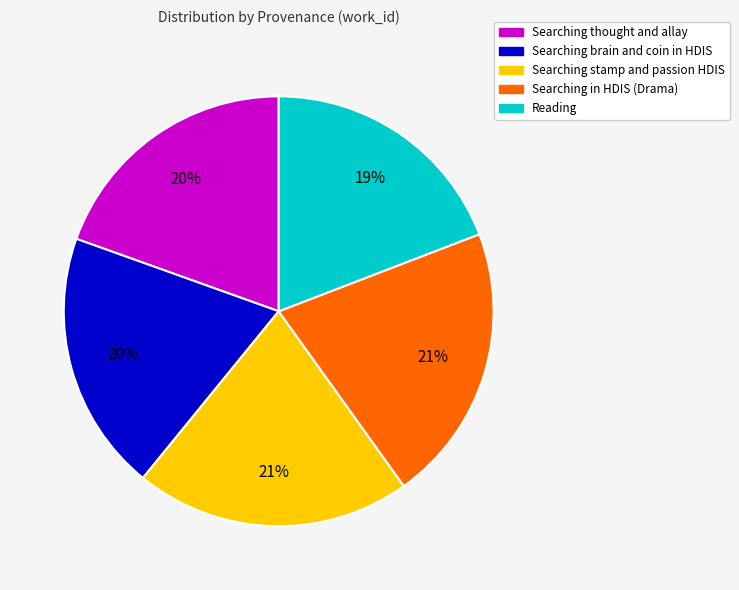

What is the ratio of the value at Searching brain and coin in HDIS to the value at Searching thought and allay?

1.0